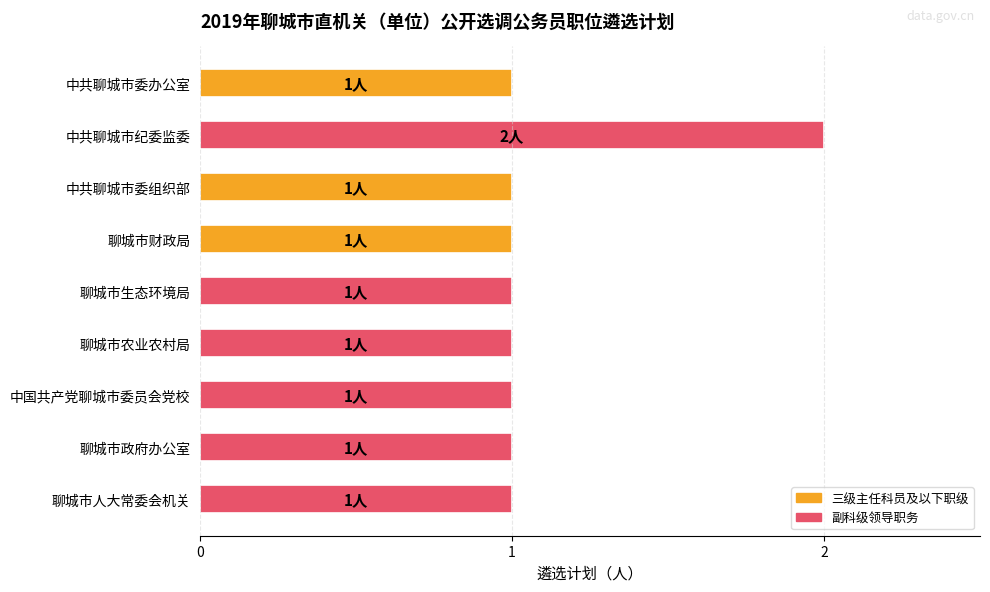

What is the average value?

1